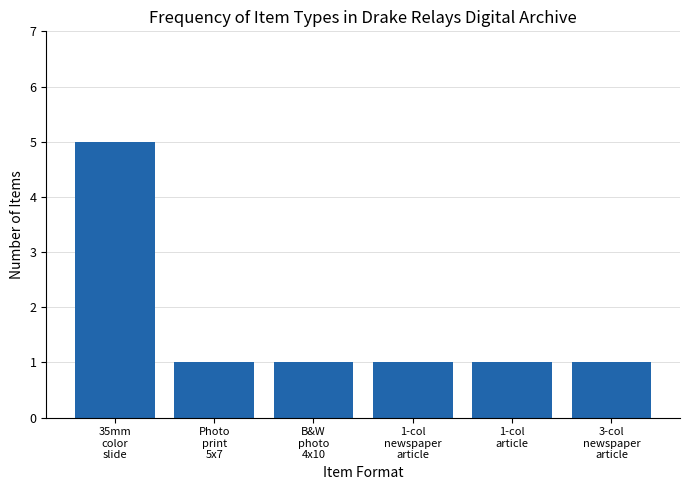

What is the maximum value shown in the chart?

5